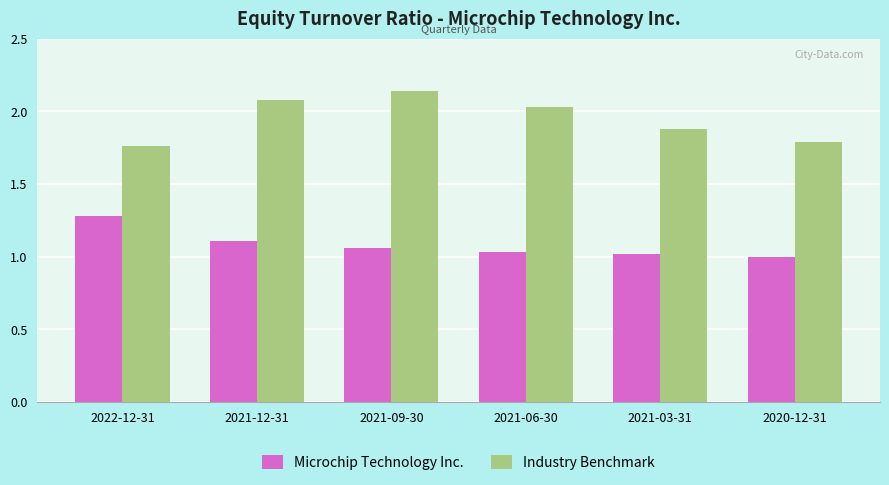

List the series in order of their peak value, highest first.

Industry Benchmark, Microchip Technology Inc.